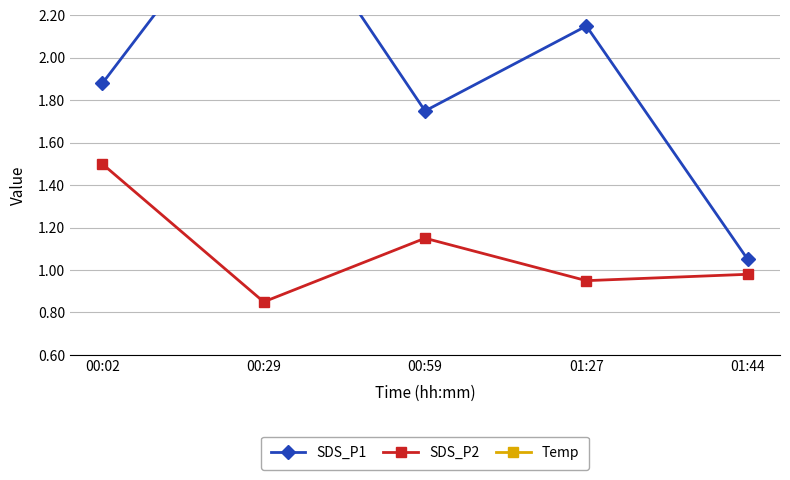

Which category has the highest value in the Temp series?

00:02